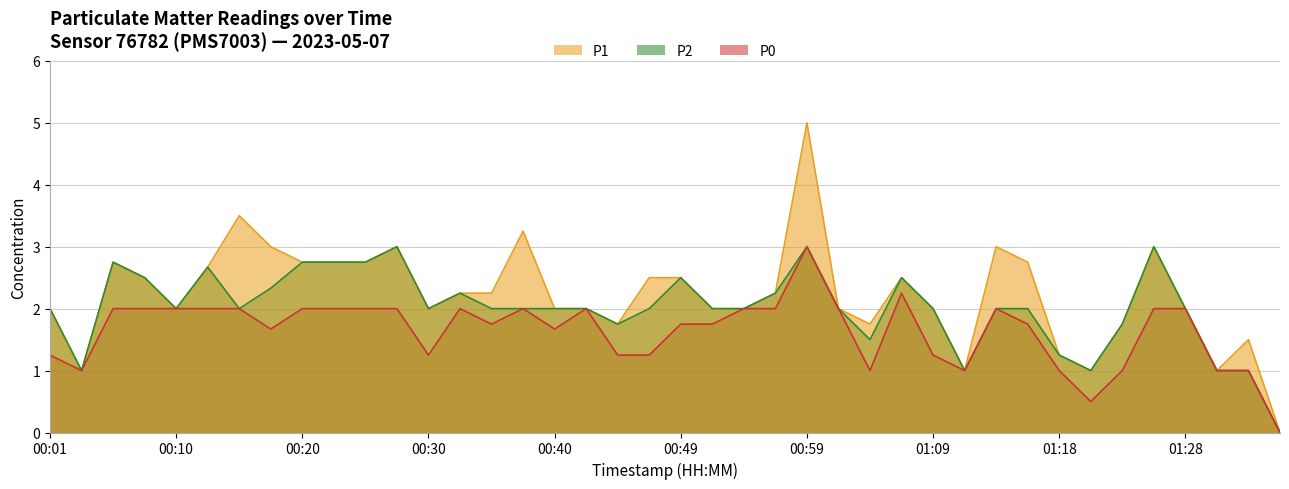

True or false: P1 and P0 cross at least once.

False